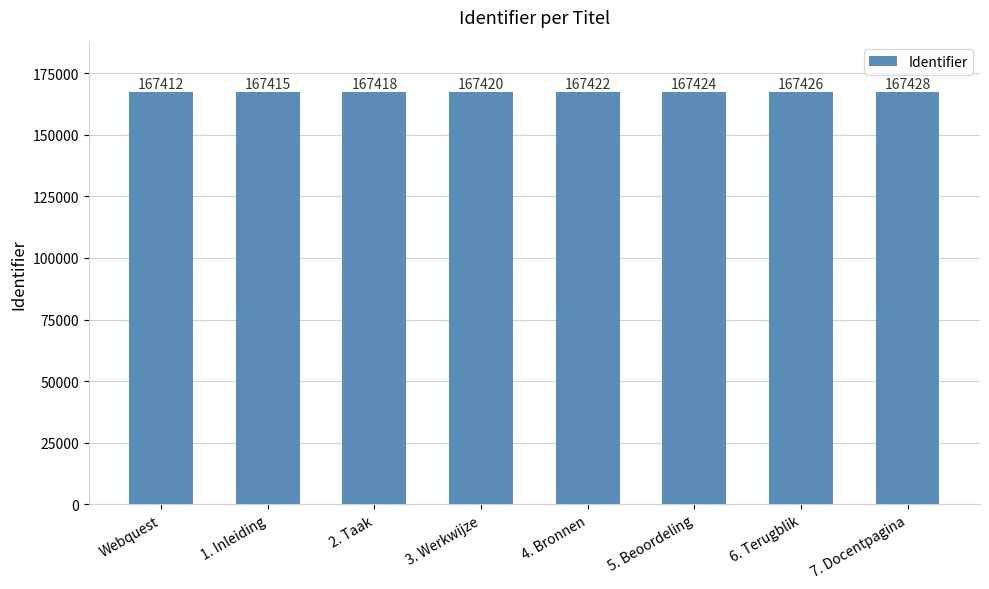

At which category does the chart reach its peak across all series?

7. Docentpagina